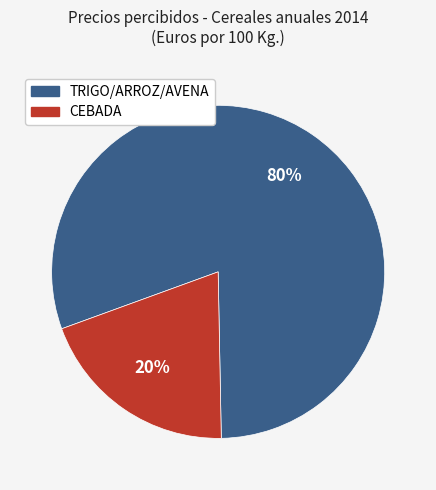

Is there a majority slice in this chart?

Yes